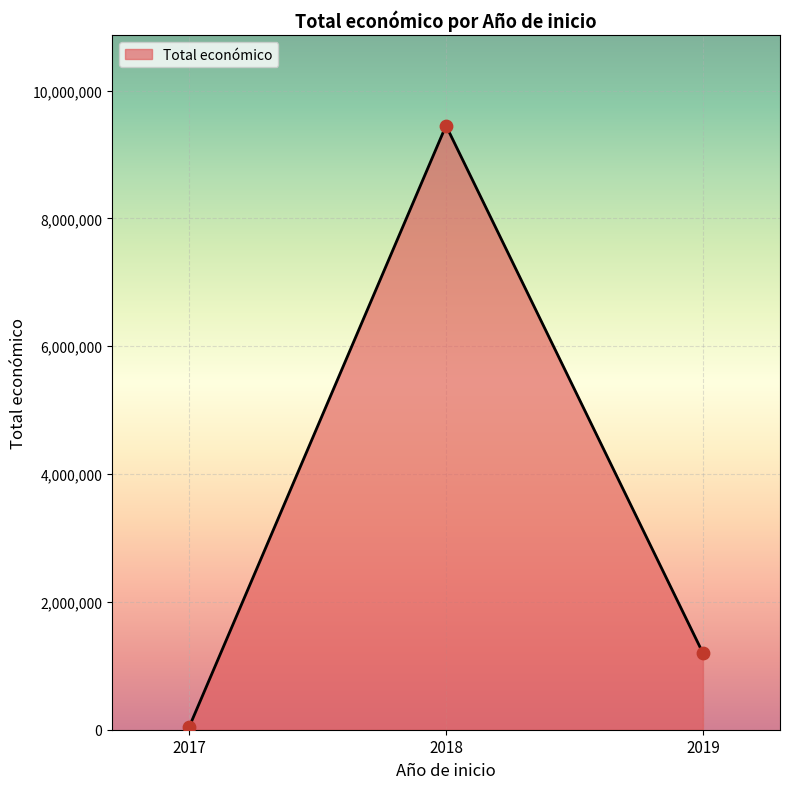

Which has a higher value, 2019 or 2018?

2018